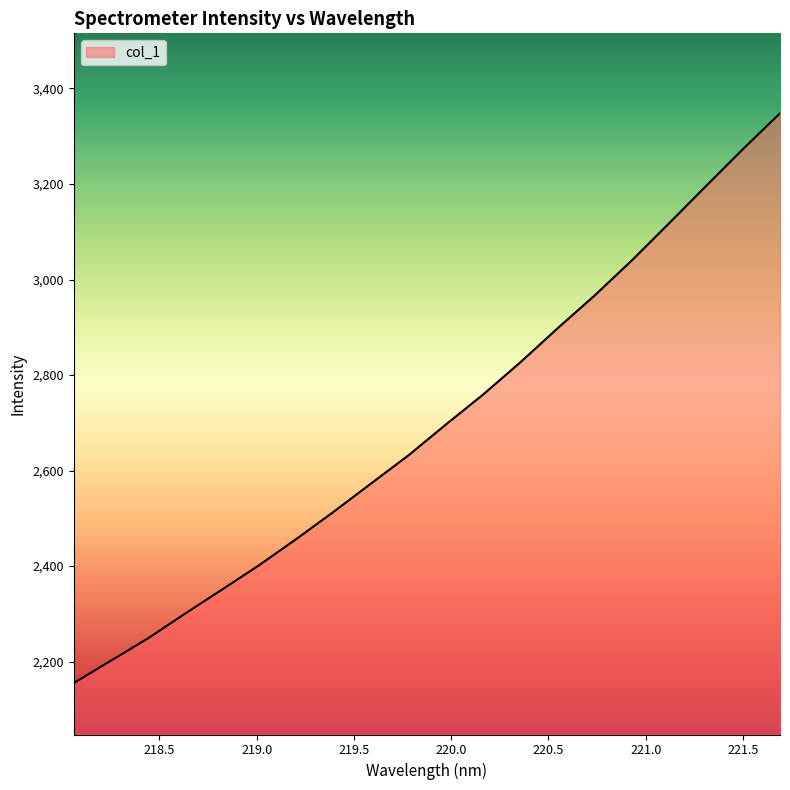

What is the average value?

2697.7